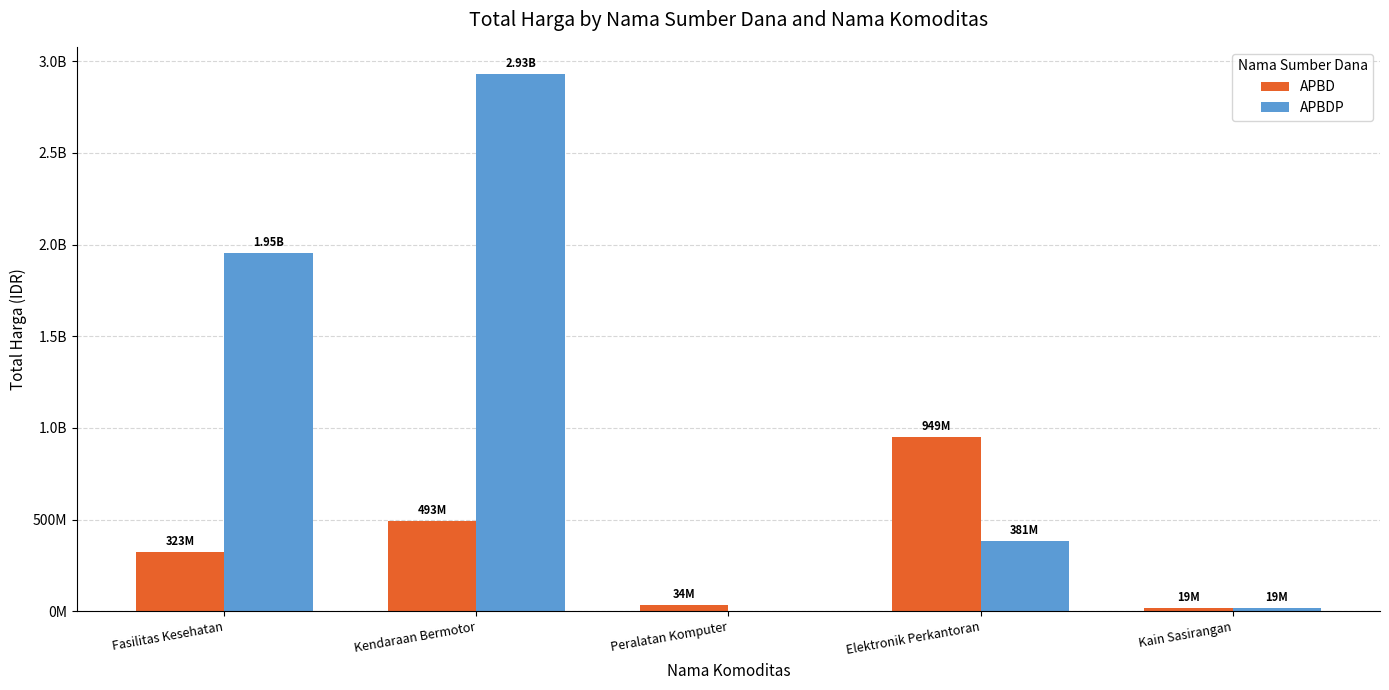

Are the bars horizontal?

No